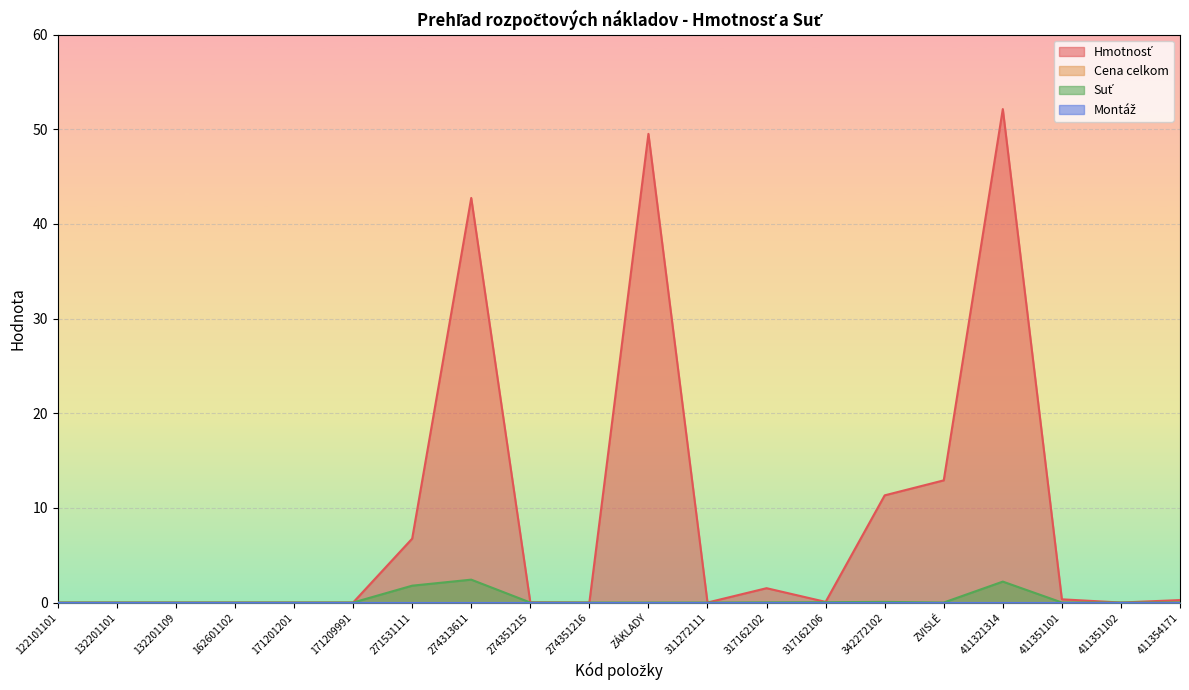

Reading left to right, extract all data points from this chart.

Hmotnosť: 0.0	0.0	0.0	0.0	0.0	0.0	6.8	42.7	0.0	0.0	49.5	0.0	1.5	0.1	11.3	12.9	52.1	0.3	0.0	0.3
Suť: 0.0	0.0	0.0	0.0	0.0	0.0	1.8	2.4	0.0	0.0	0.0	0.0	0.0	0.0	0.1	0.0	2.2	0.0	0.0	0.0